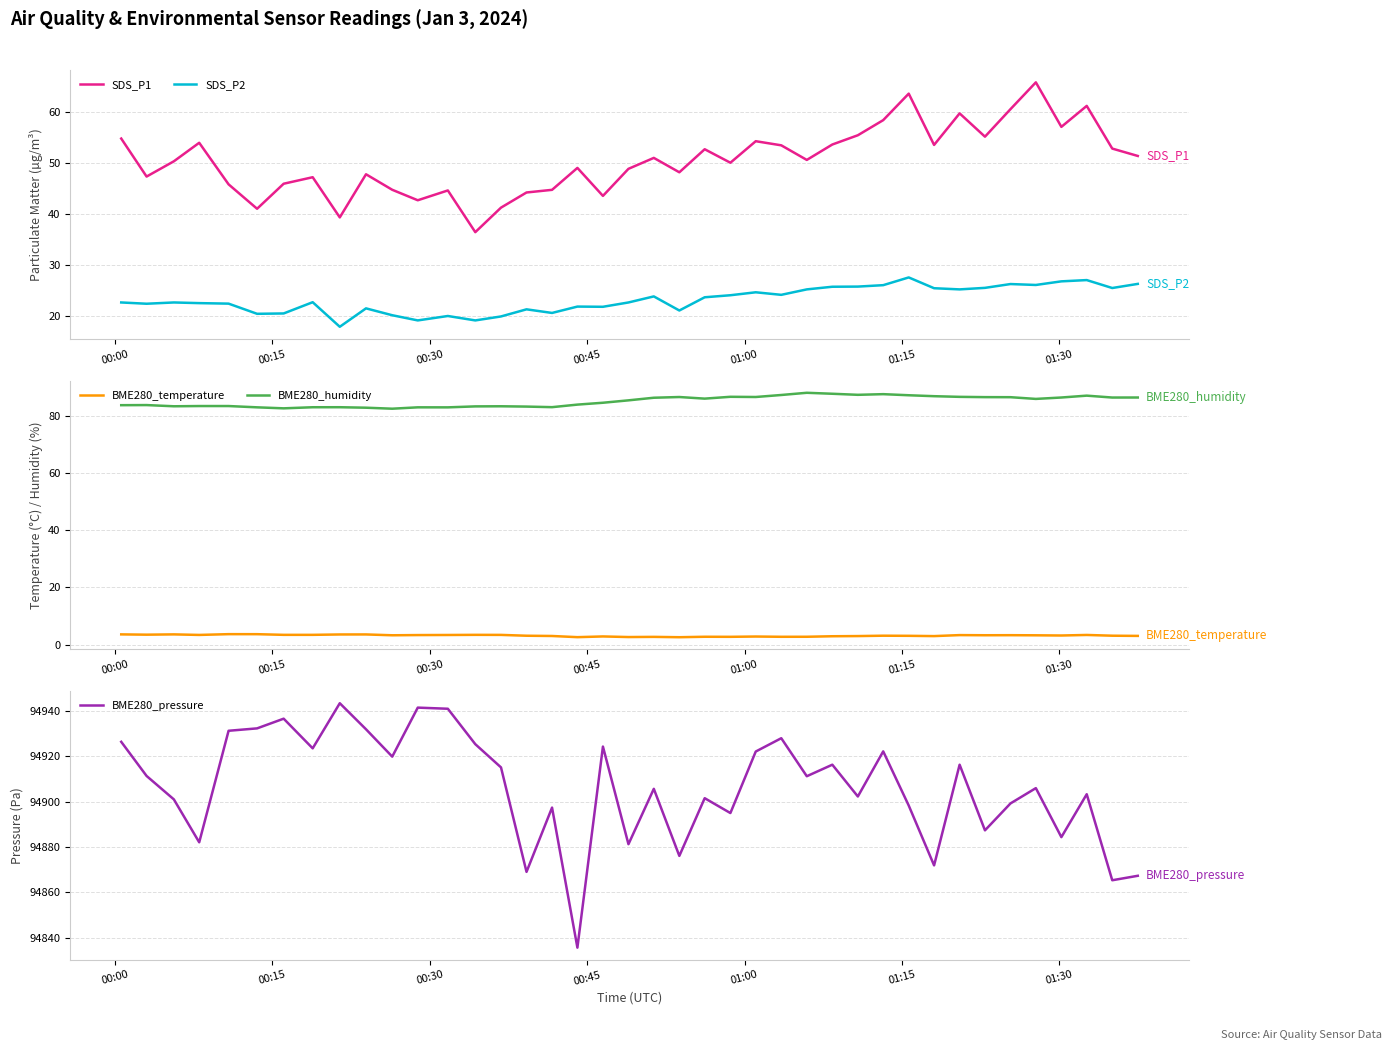

True or false: BME280_temperature and SDS_P2 intersect in this chart.

False